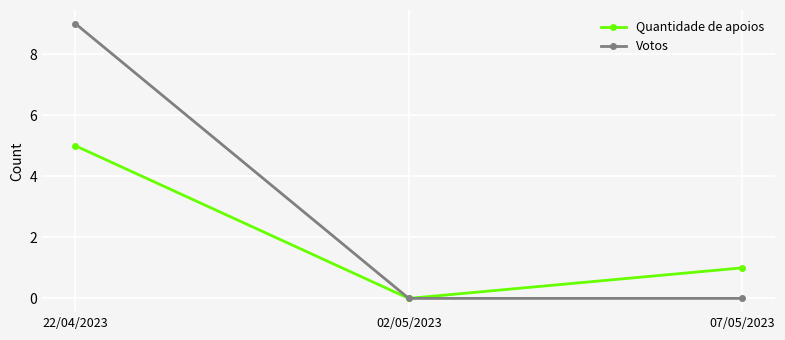

What is the average value of the Quantidade de apoios series?

2